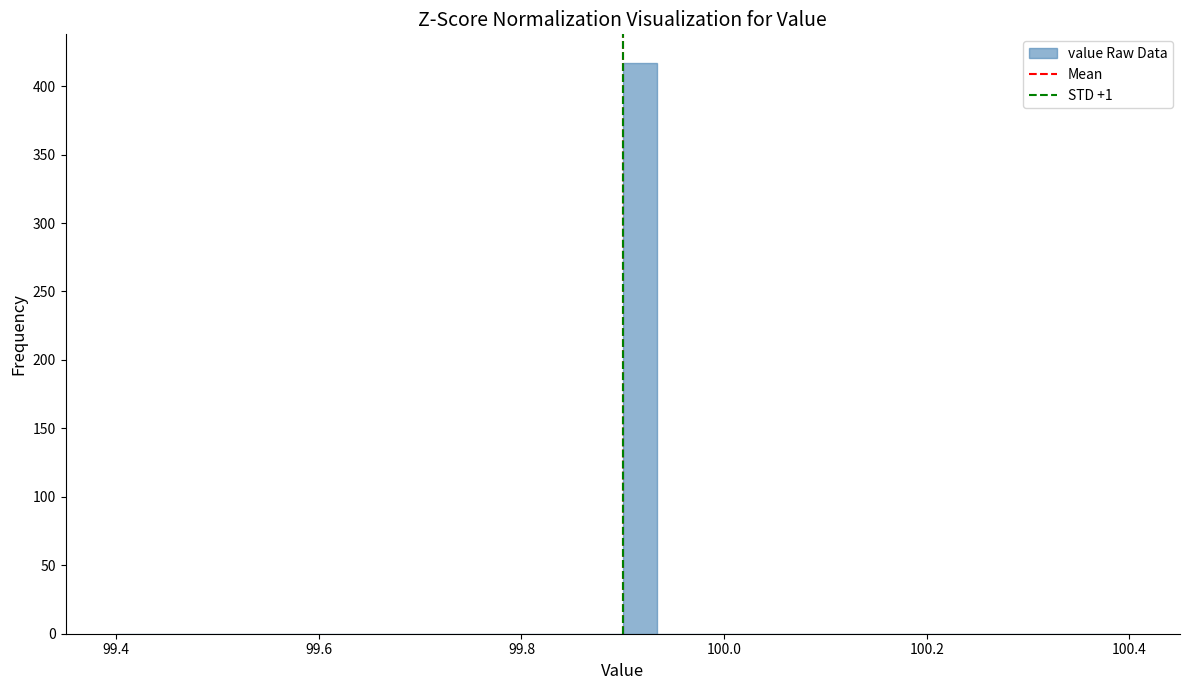

Read against the x-axis, roughly where is the centre of the tallest bar?

99.92